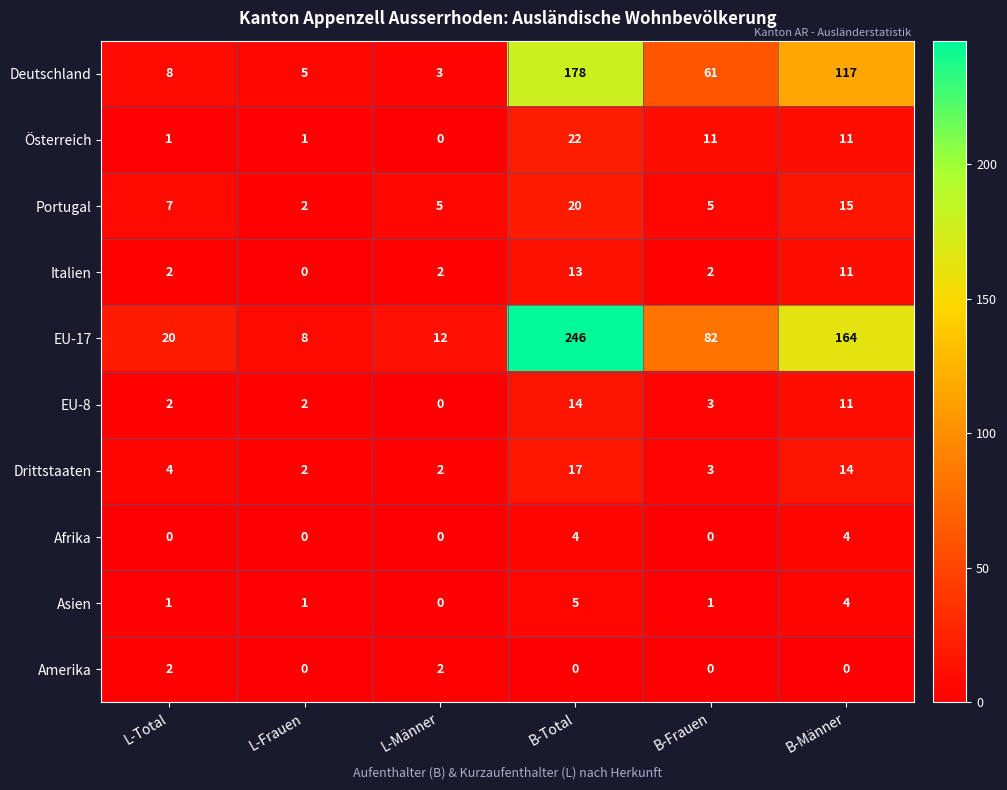

Which series has the largest total across all categories?

EU-17